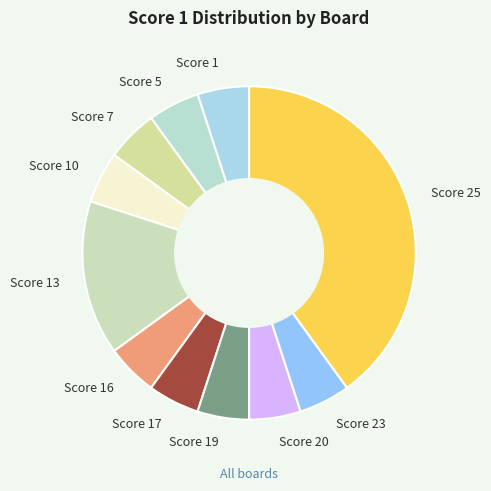

How many segments does this pie chart have?

11